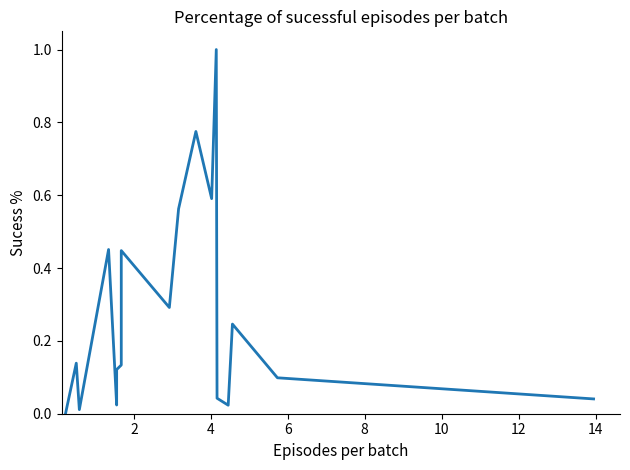

The value at 10 is 0.1. True or false?

True